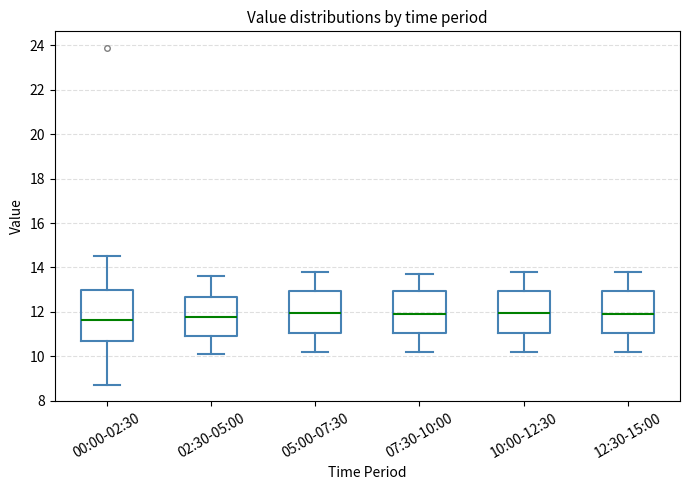

Comparing the boxes themselves (not the whiskers), which one is the tallest?

00:00-02:30